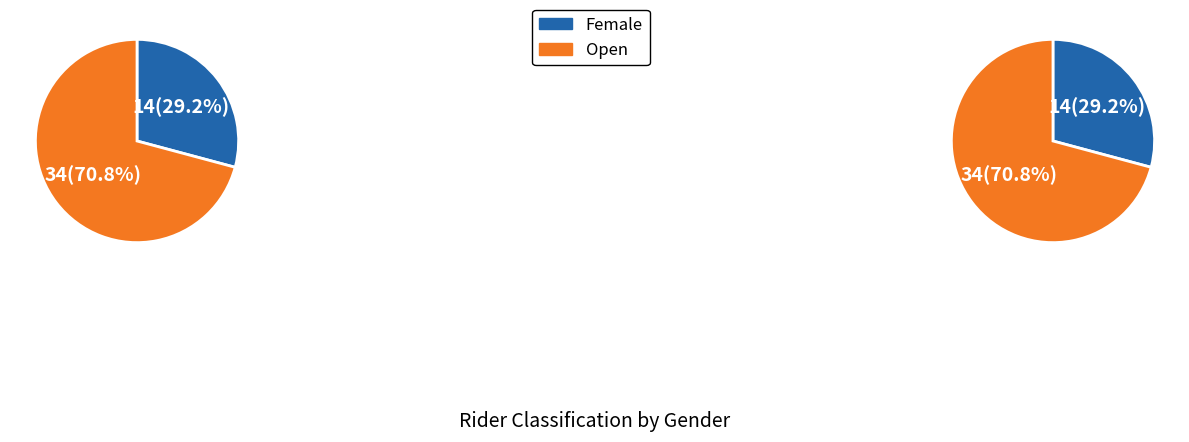

Rank the categories by value from lowest to highest.

Female, Open